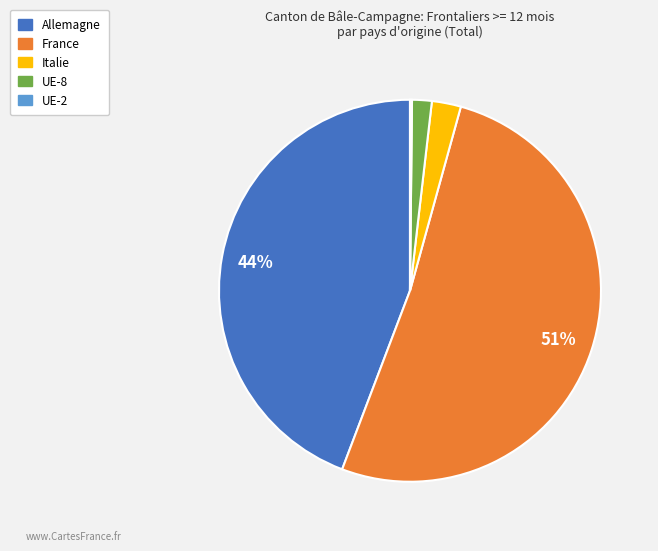

To the nearest percent, what is the combined percentage of France and Allemagne?

96%